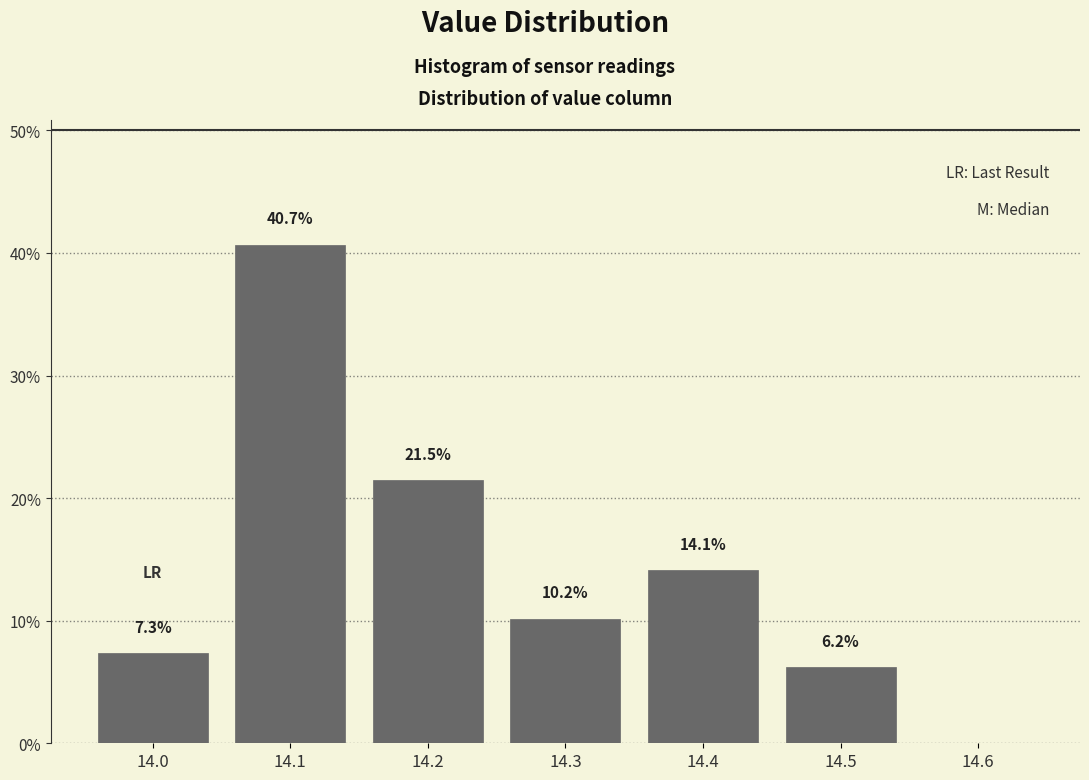

Over which range of the x-axis is the bar tallest?

14.05 to 14.15